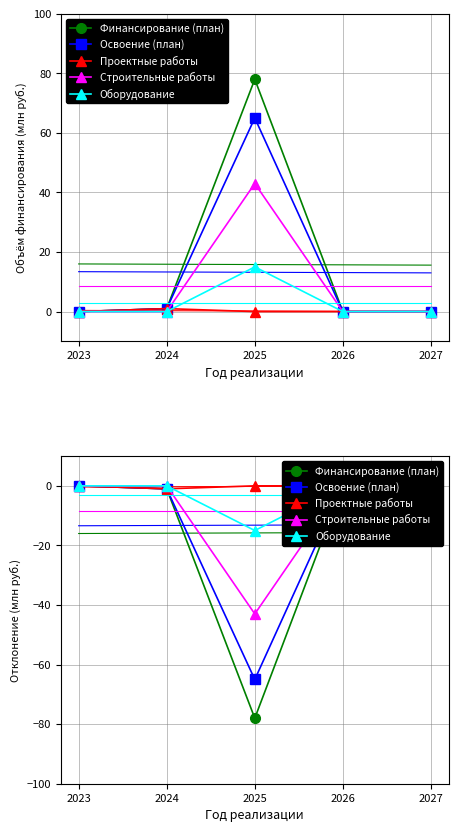

True or false: Строительные работы and Освоение (план) cross at least once.

False